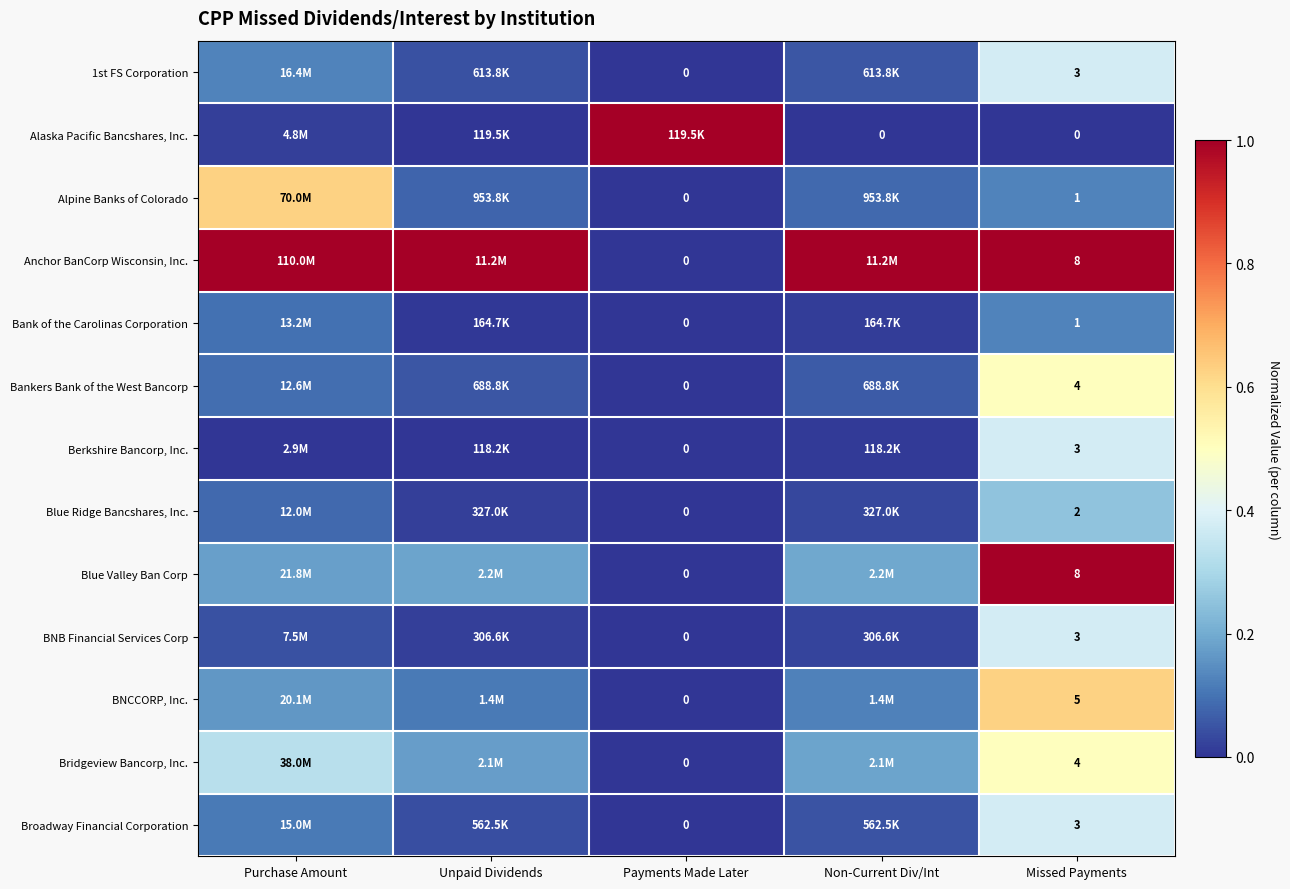

Is the value of Alpine Banks of Colorado at Missed Payments greater than the value of Broadway Financial Corporation at Missed Payments?

No